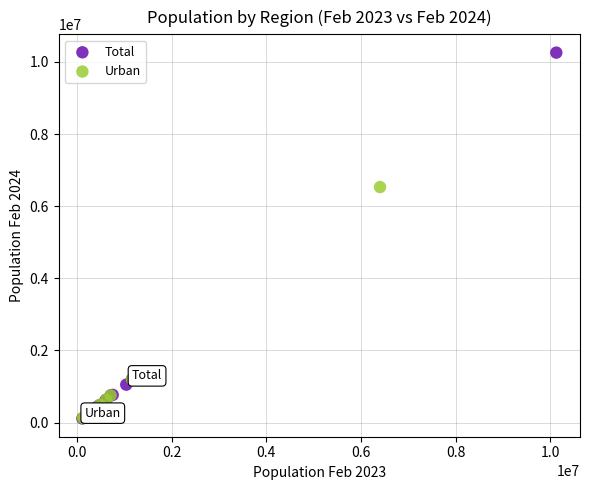

Which series has the widest spread of Y values?

Total